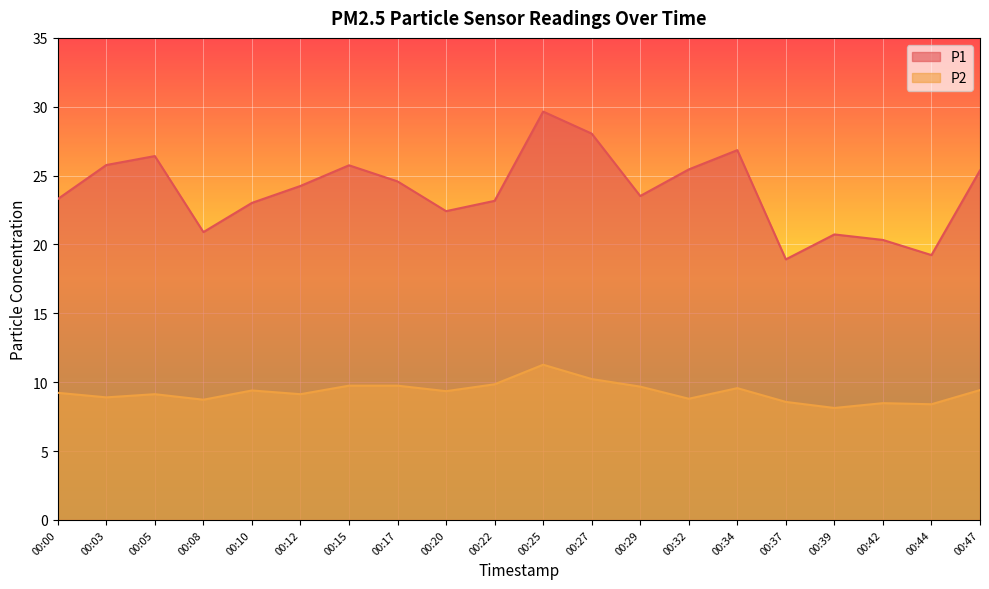

True or false: P2 and P1 intersect in this chart.

False